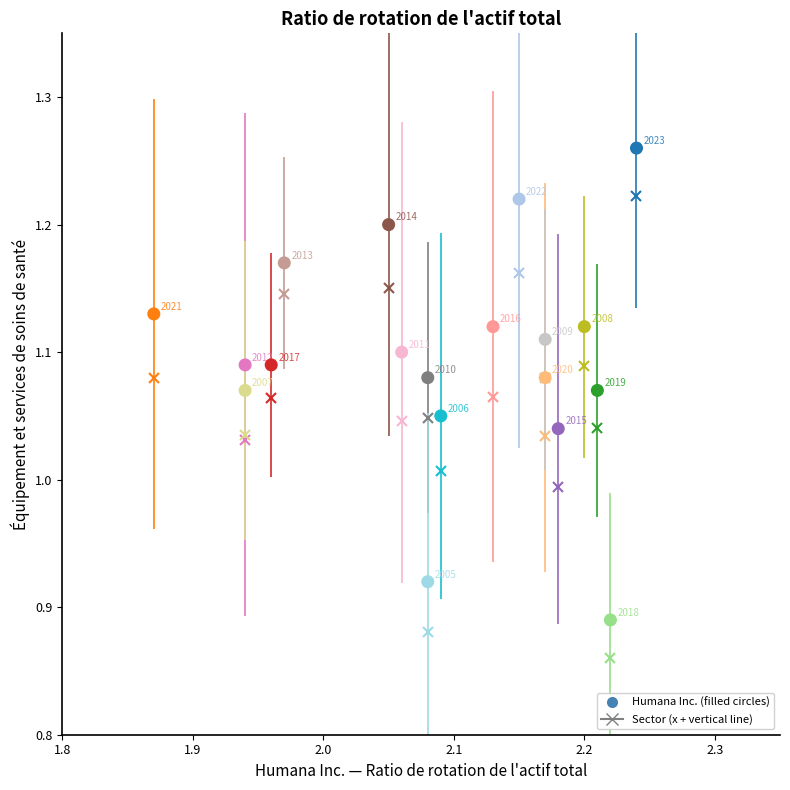

What is the range of Y values (max minus min)?

0.4